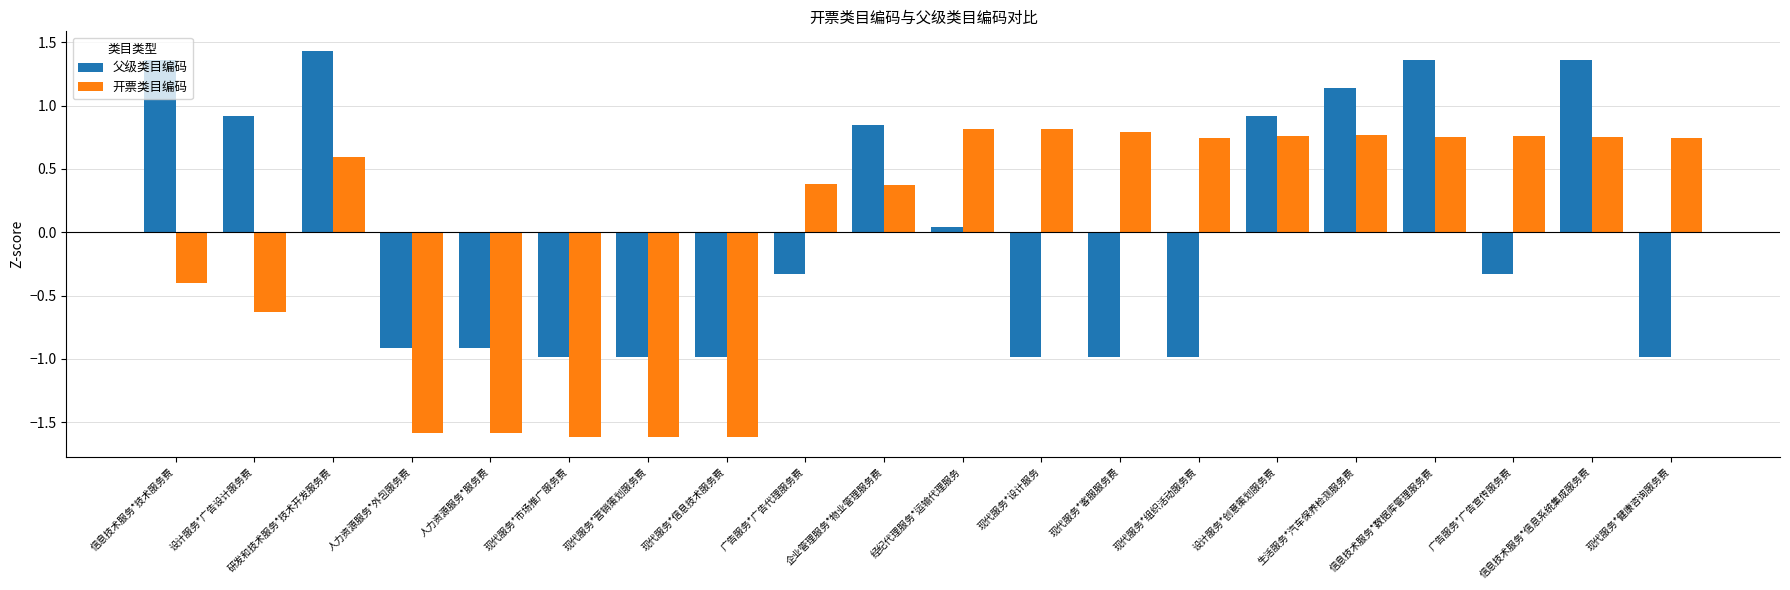

What is the lowest value of the 开票类目编码 series?

-1.6